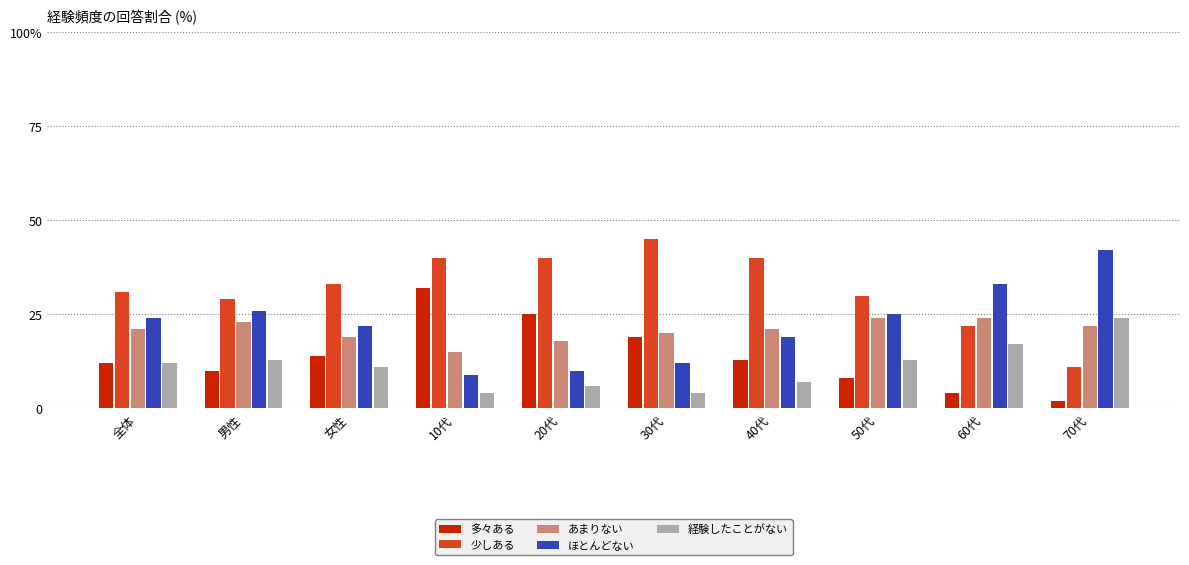

Where is あまりない nearest to the value 19?

女性